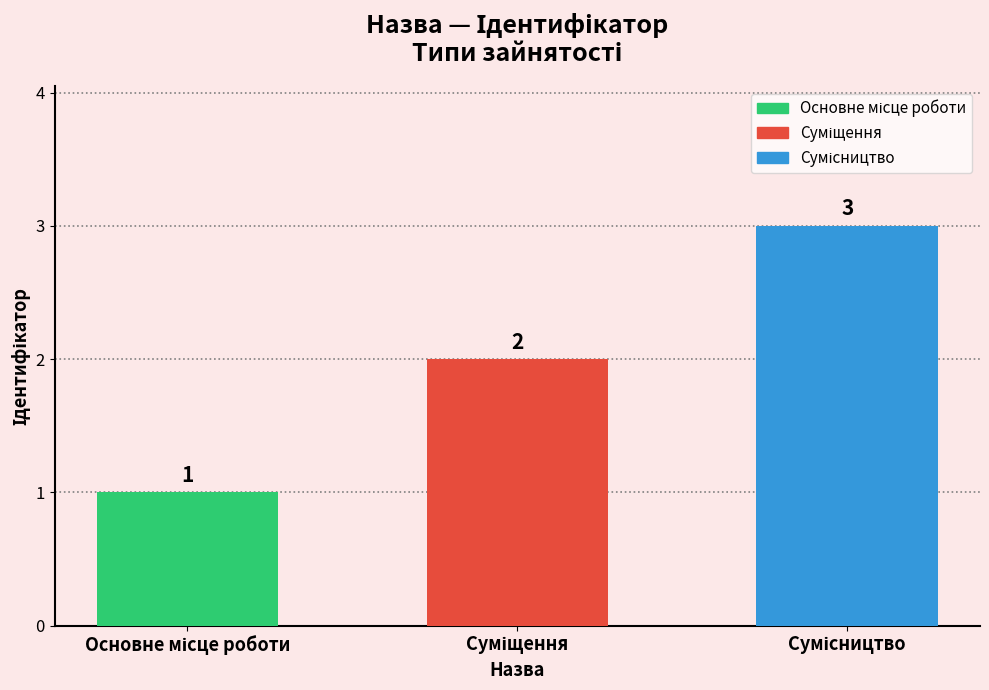

What is the value of the 1st bar from the left?

1